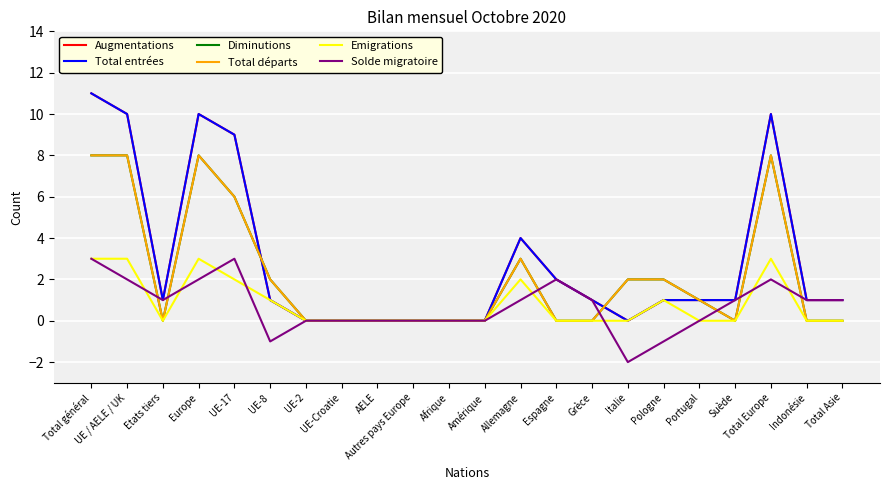

What is the label of the 13th point from the right?

Autres pays Europe